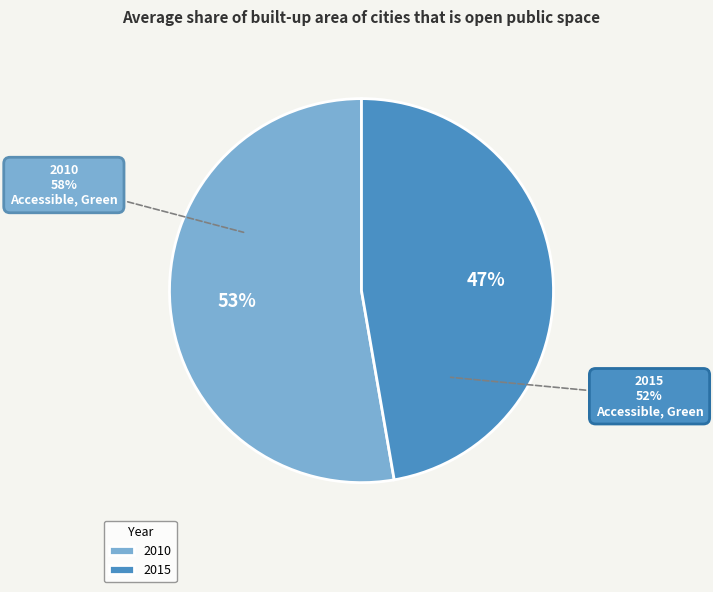

Count the number of slices in the pie.

2